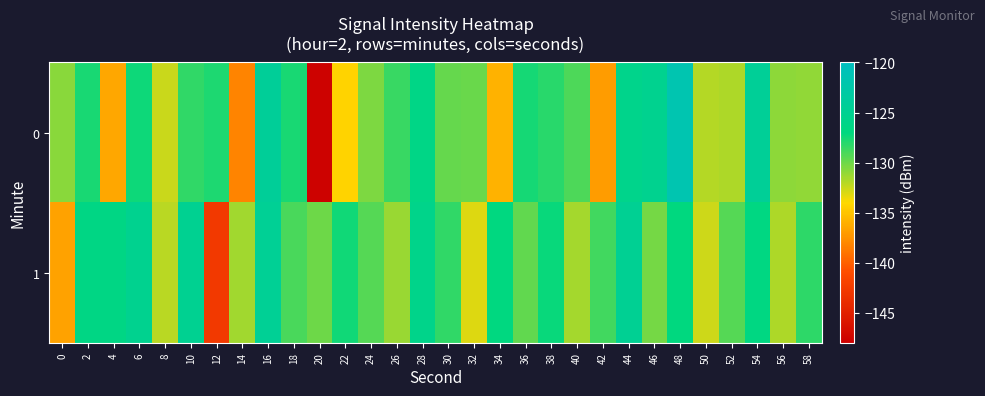

Rank the series by their average value, from lowest to highest.

0, 1